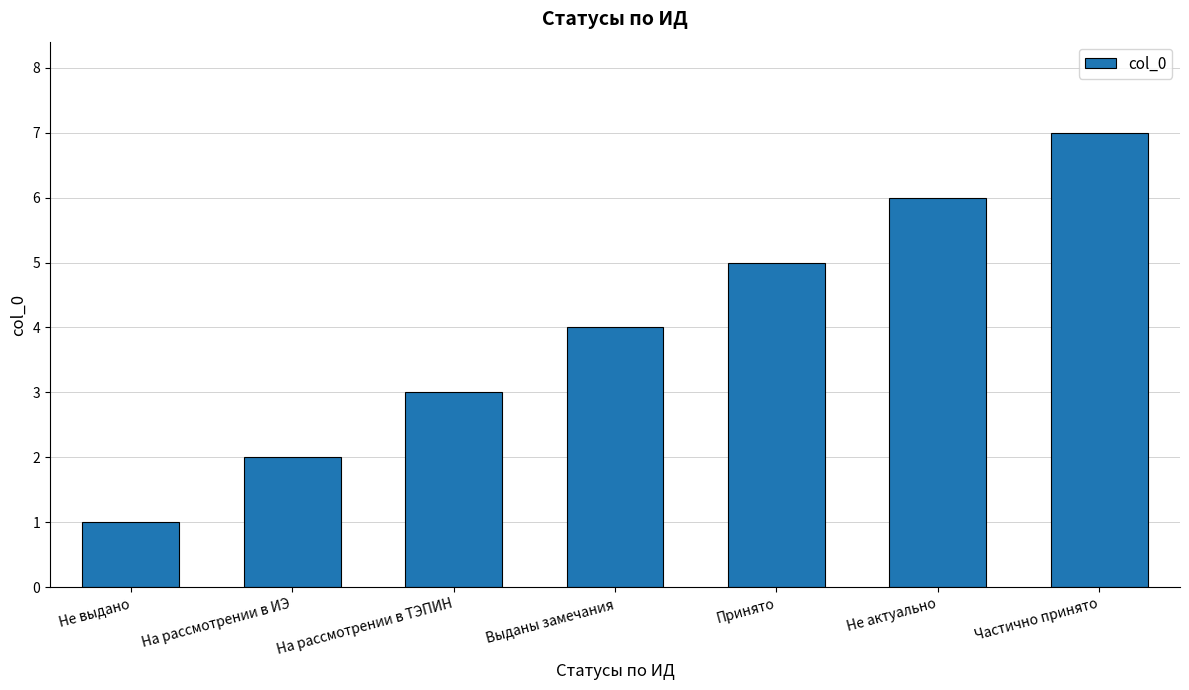

Does the chart contain any negative values?

No